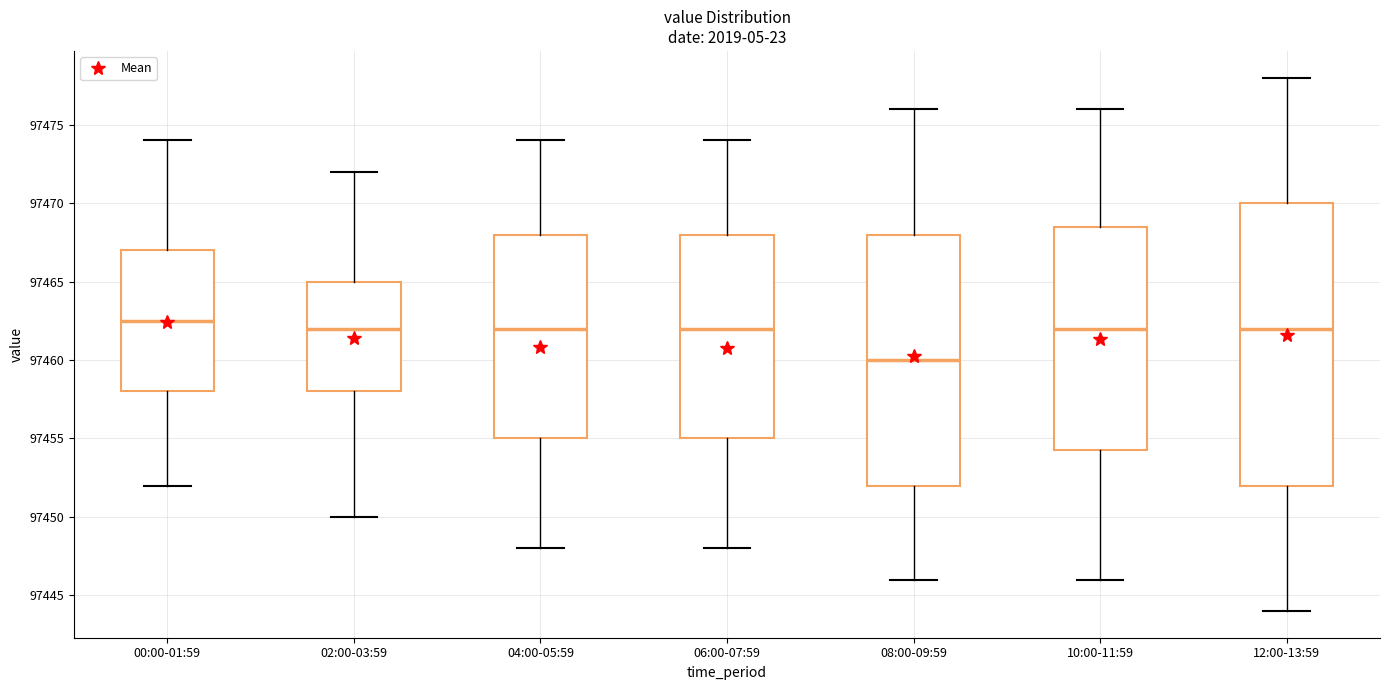

Where is the upper edge of the box for 04:00-05:59 on the y-axis? The values are not printed on the chart, so give them approximately, as read against the axis.

97468.0